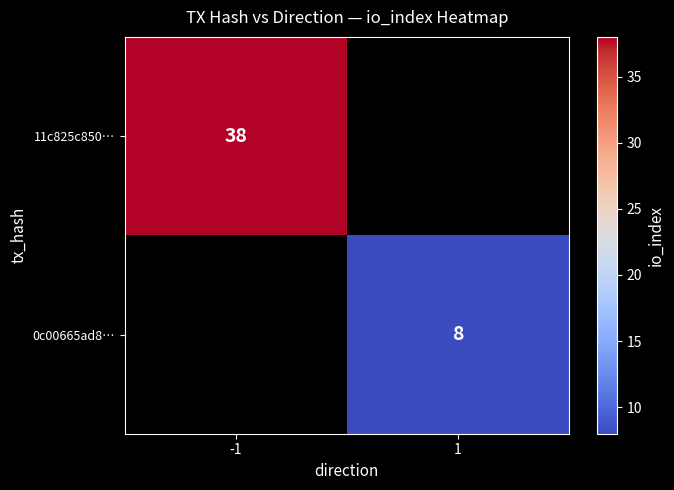

Count the number of data series in this chart.

2